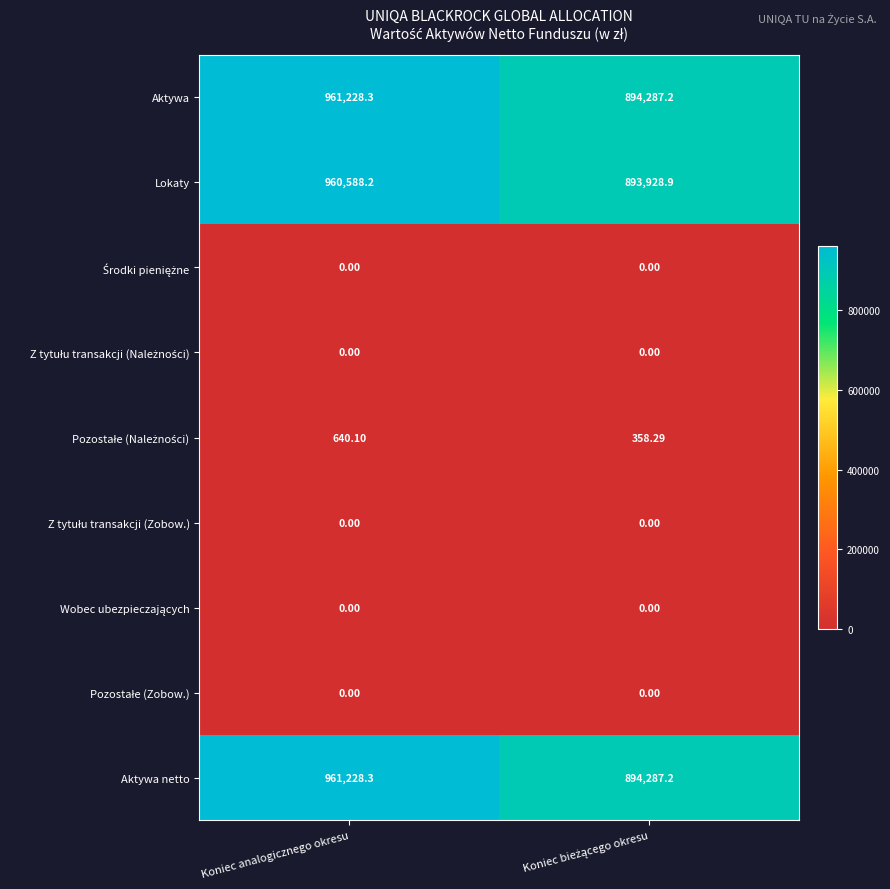

Which category has the highest value in the Aktywa netto series?

Koniec analogicznego okresu